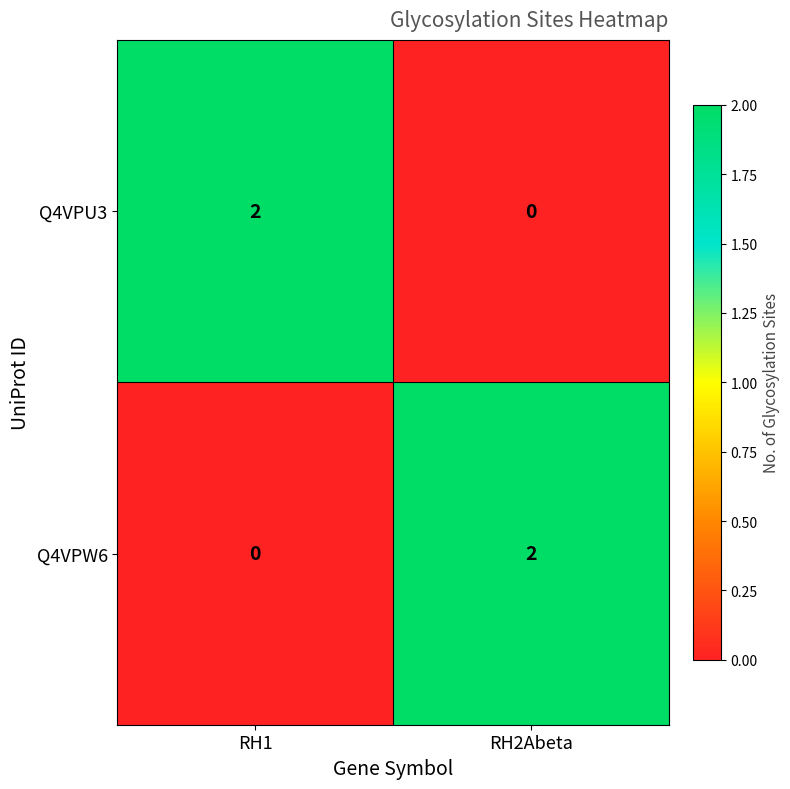

The value of Q4VPU3 at RH2Abeta is -1. True or false?

False